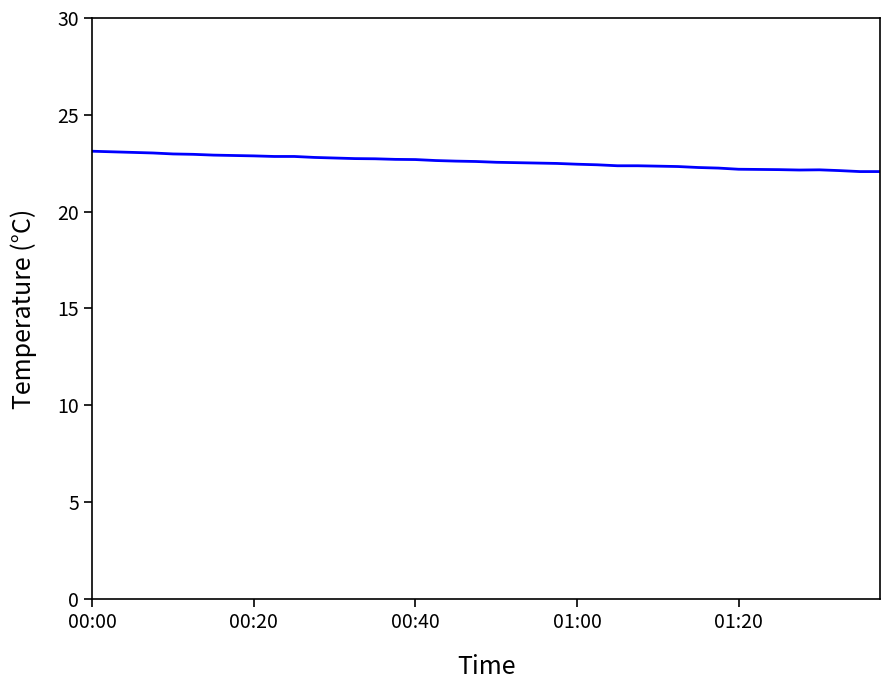

What is the greatest value displayed?

23.1